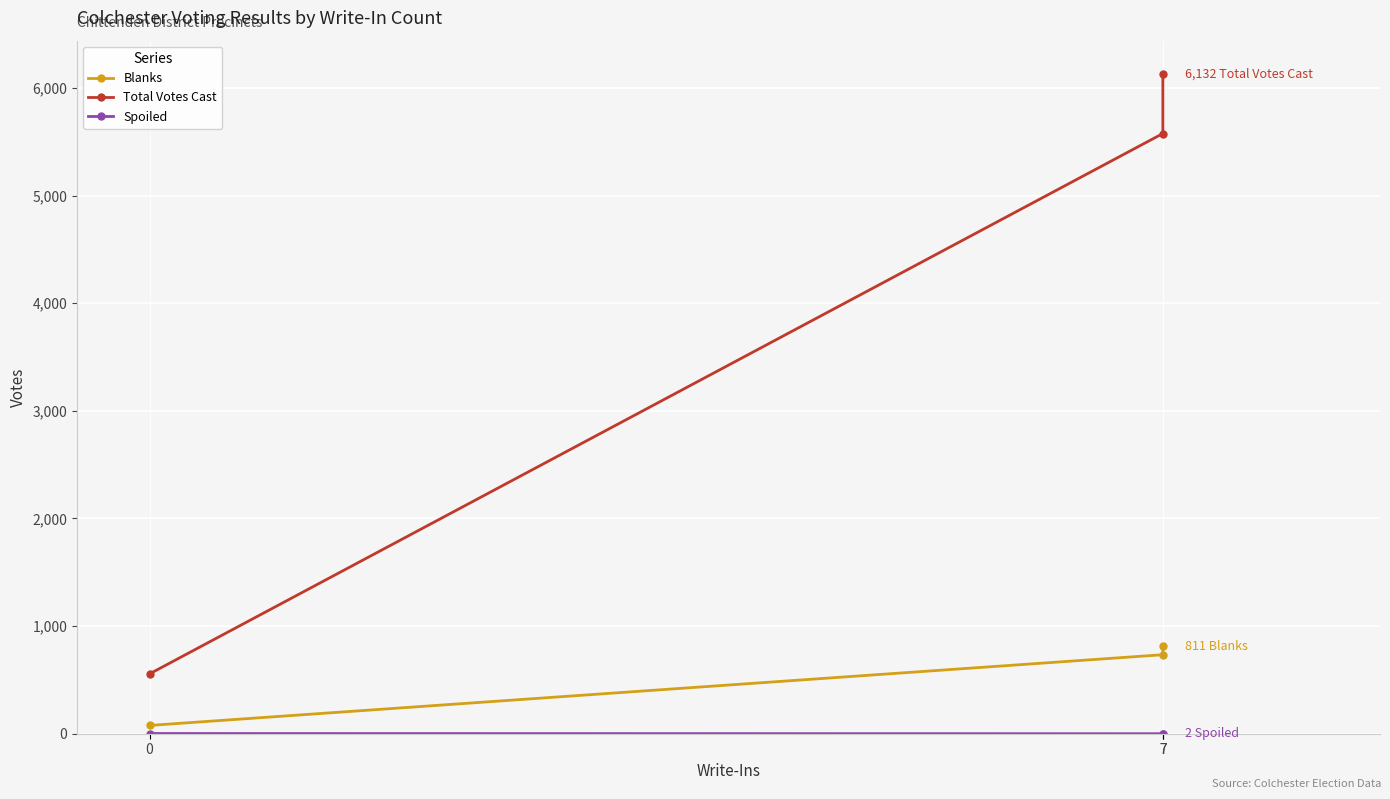

What is the average value of the Blanks series?

541